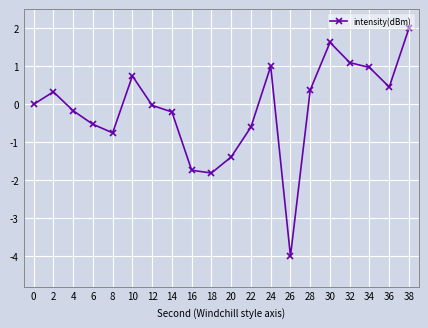

Is it true that the value at 18 is -0.6?

False